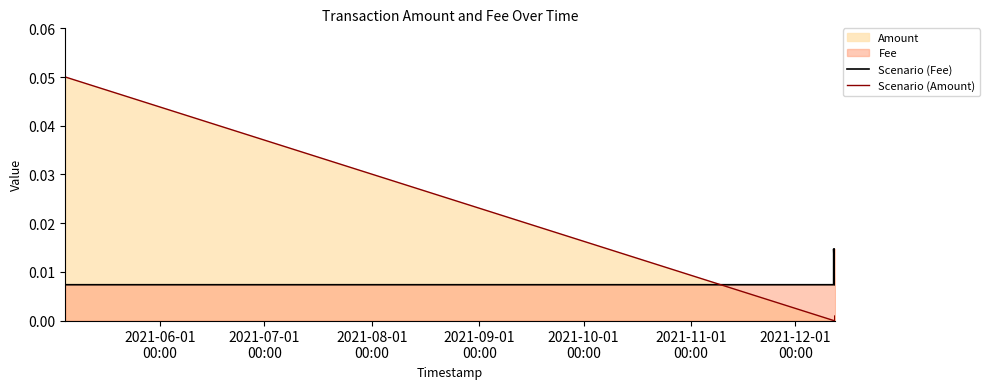

Which series has the largest range (max minus min)?

Scenario (Amount)